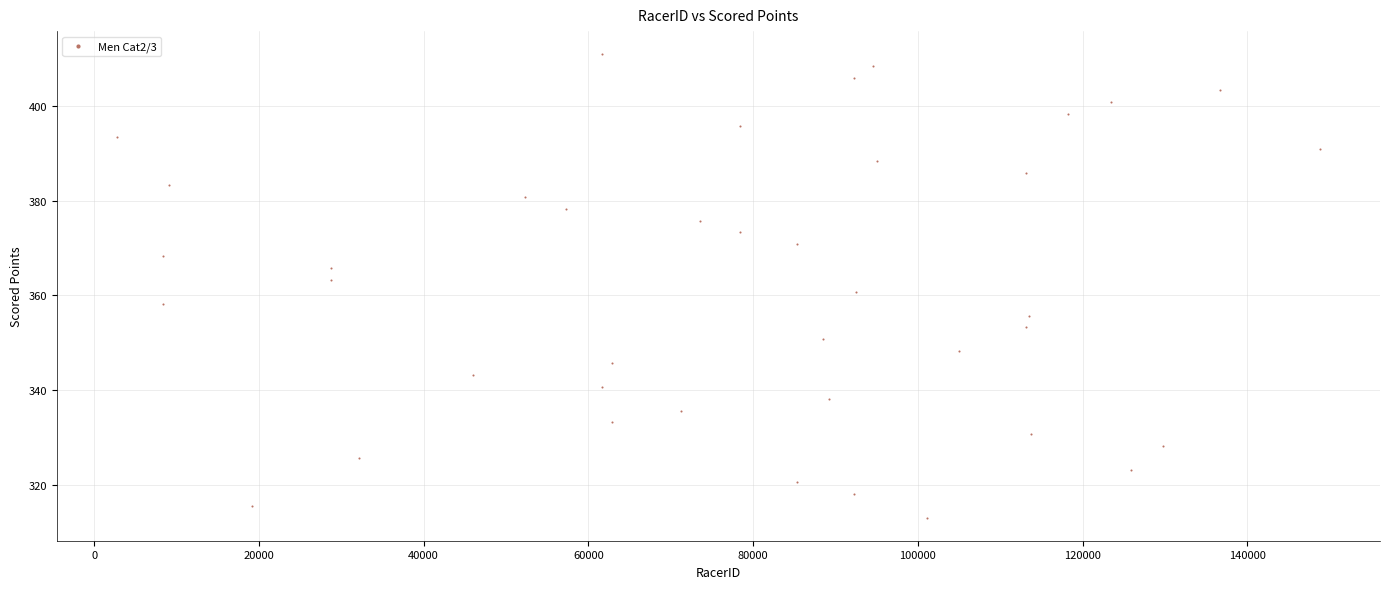

What is the range of X values (max minus min)?

146025.0